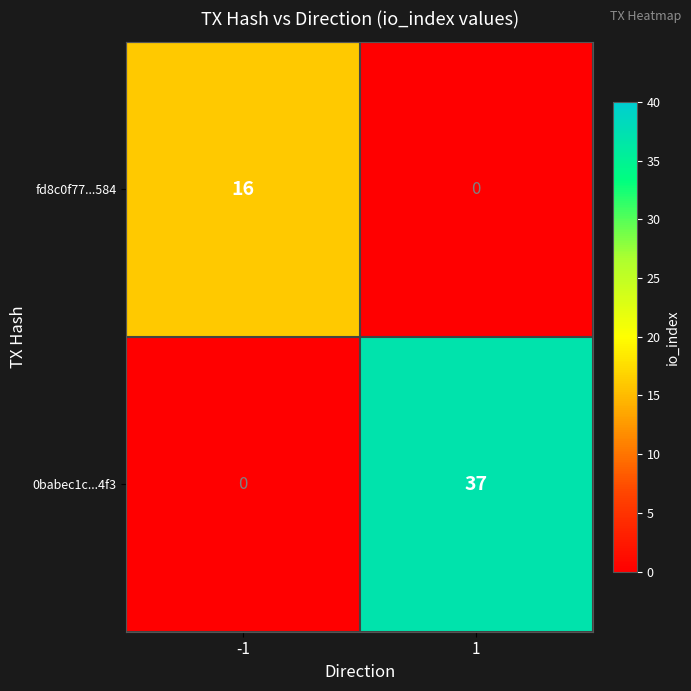

How many data points in fd8c0f77...584 are less than 16?

1